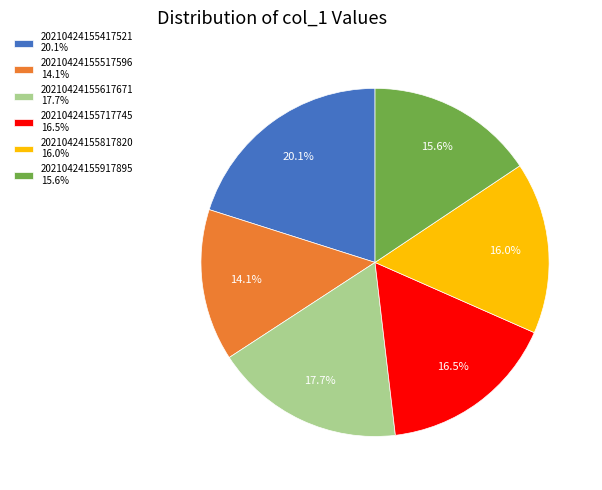

Combined, do 20210424155917895 and 20210424155717745 account for over 50%?

No